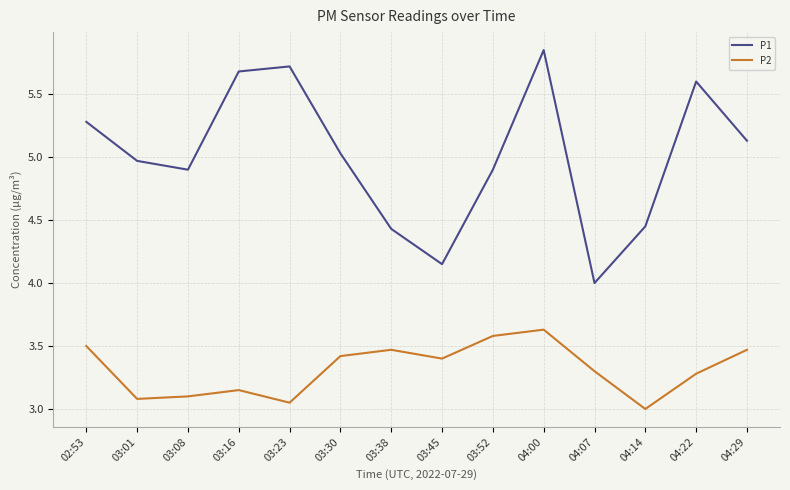

Is the value of P1 at 03:52 greater than the value of P2 at 03:16?

Yes